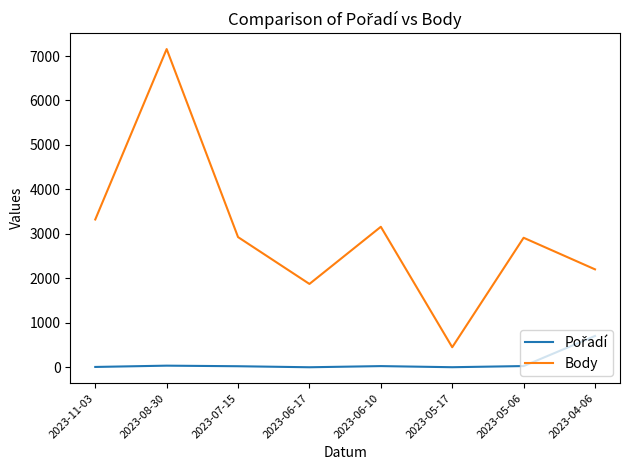

What is the difference between the second highest and minimum values in the Body series?

2872